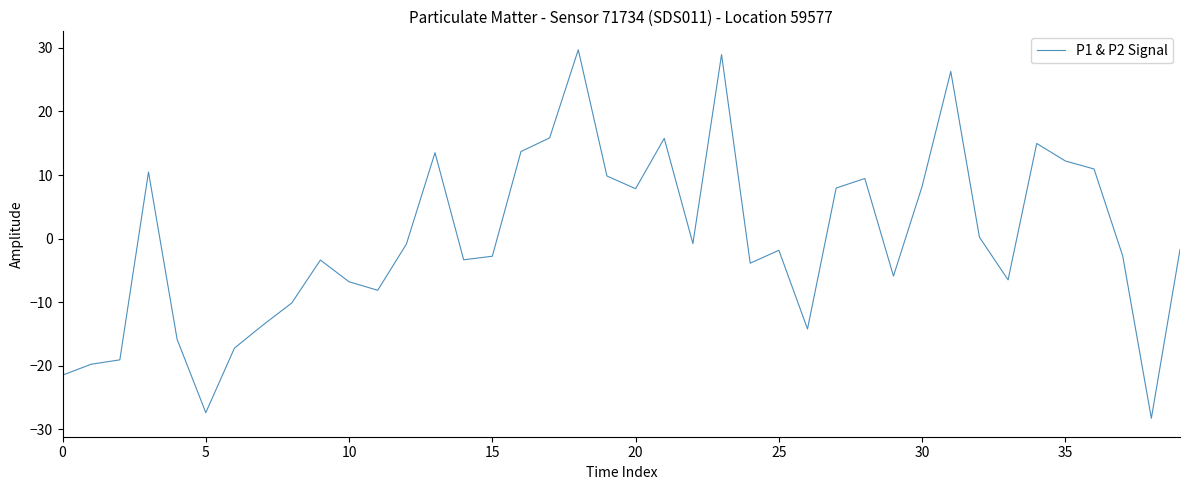

What is the difference between the maximum and minimum values?

58.0